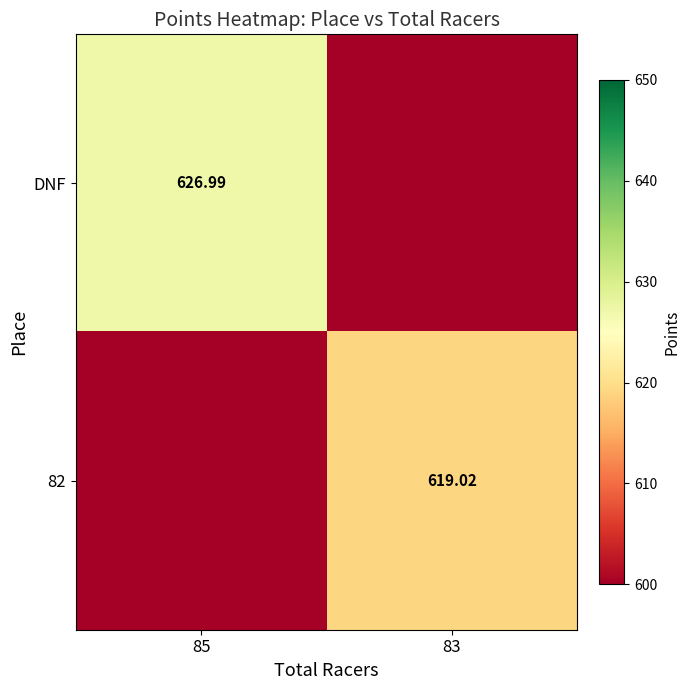

What is the difference between the highest and lowest values at 83?

619.0